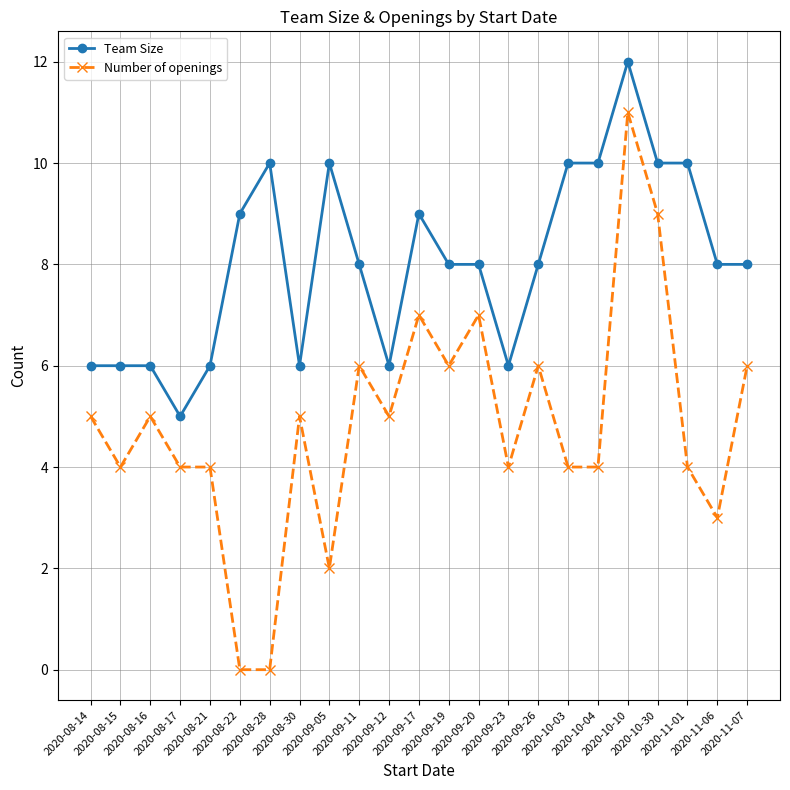

List the series in order of their overall mean, highest first.

Team Size, Number of openings